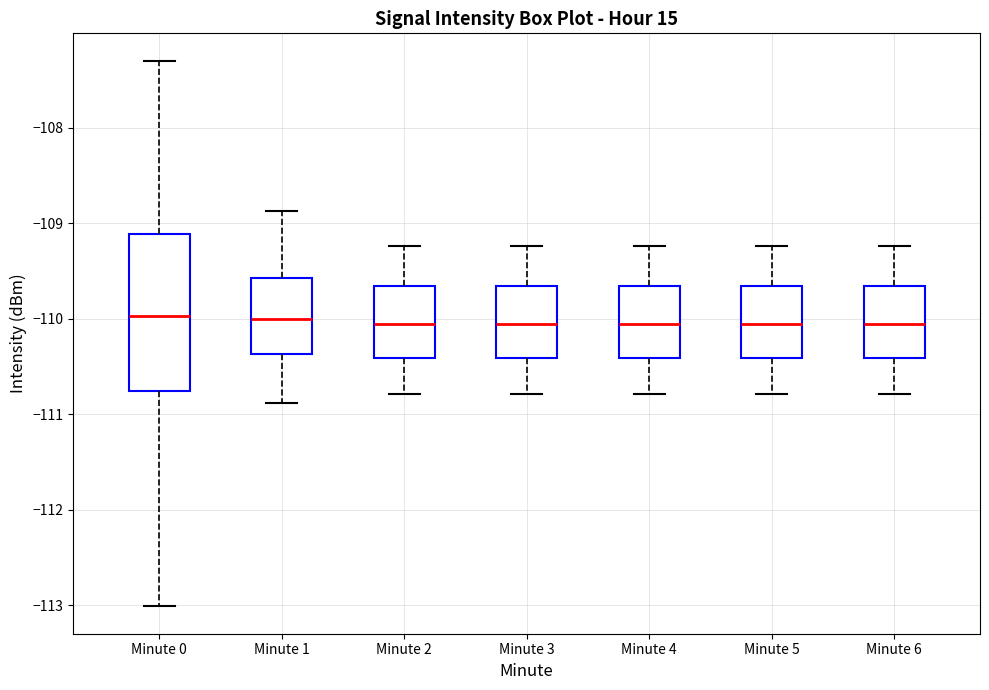

Reading left to right, transcribe this box plot: for each box, give where its median line is, the range the box spans, and where its two whiskers end, as read against the y-axis. The values are not printed on the chart, so give them approximately, as read against the axis.

Minute 0: median -110.0, box -110.8 to -109.1, whiskers -113.0 to -107.3
Minute 1: median -110.0, box -110.4 to -109.6, whiskers -110.9 to -108.9
Minute 2: median -110.1, box -110.4 to -109.7, whiskers -110.8 to -109.2
Minute 3: median -110.1, box -110.4 to -109.7, whiskers -110.8 to -109.2
Minute 4: median -110.1, box -110.4 to -109.7, whiskers -110.8 to -109.2
Minute 5: median -110.1, box -110.4 to -109.7, whiskers -110.8 to -109.2
Minute 6: median -110.1, box -110.4 to -109.7, whiskers -110.8 to -109.2